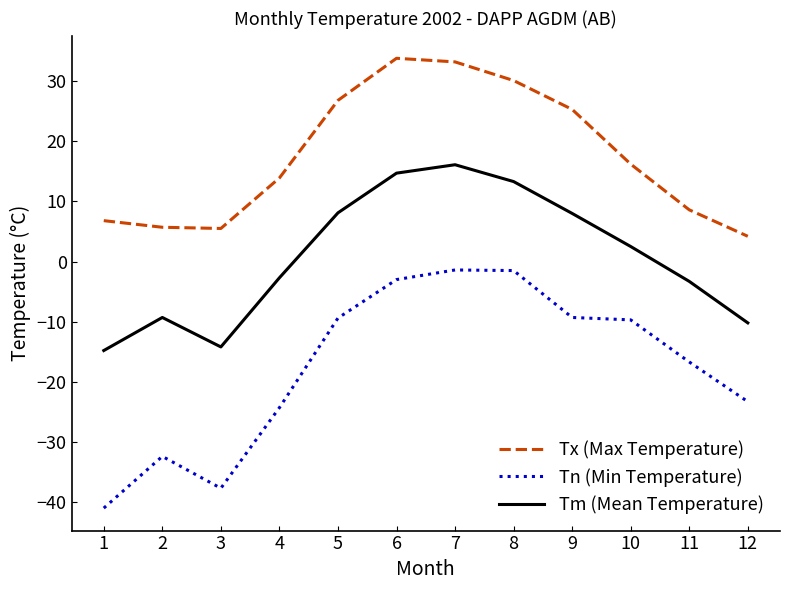

What is the maximum value for Tm (Mean Temperature)?

16.1